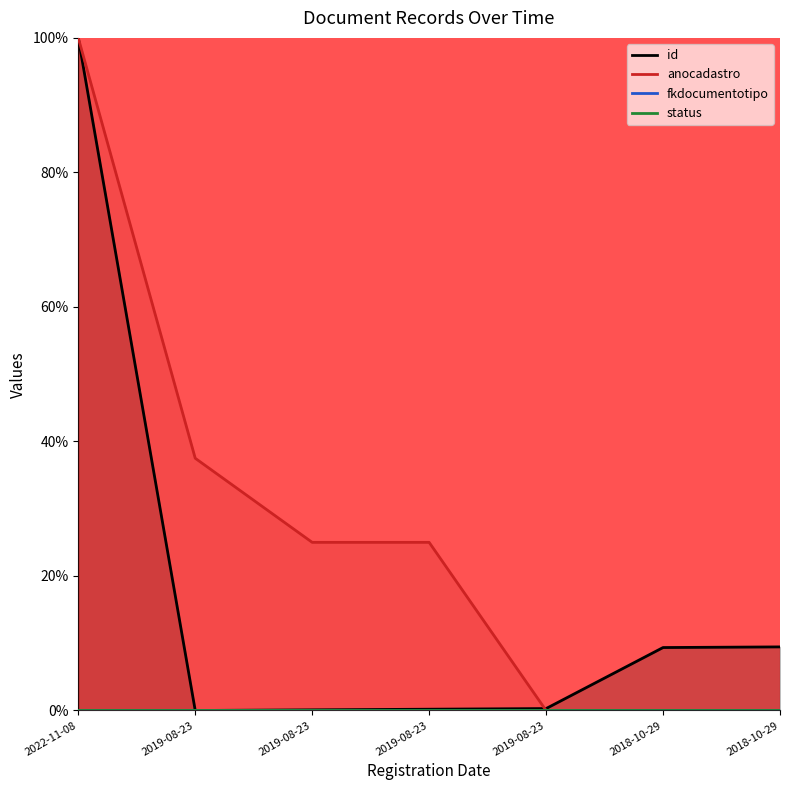

What is the sum of the anocadastro values at 2019-08-23 and 2018-10-29?

0.2